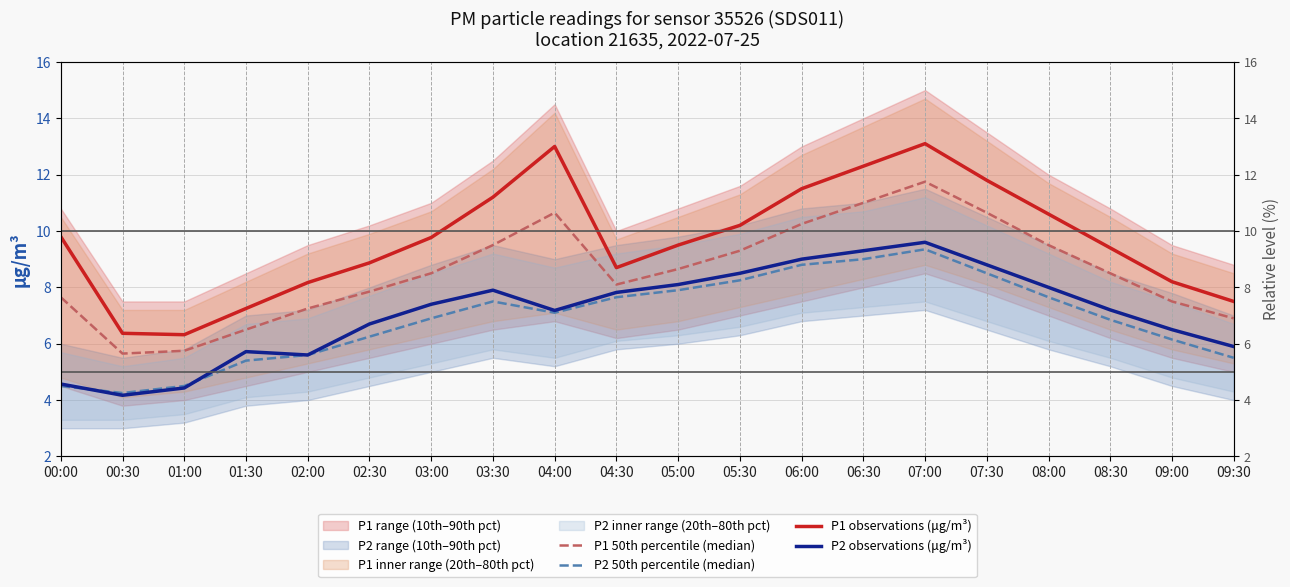

At which label does P2 observations (μg/m³) reach its minimum?

00:30